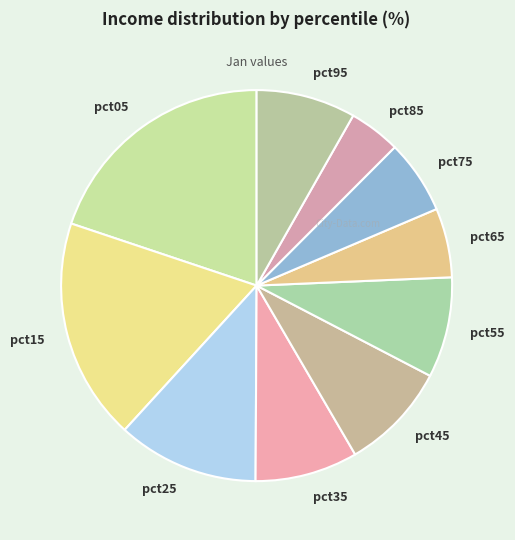

True or false: pct85 accounts for 4% of the total.

True